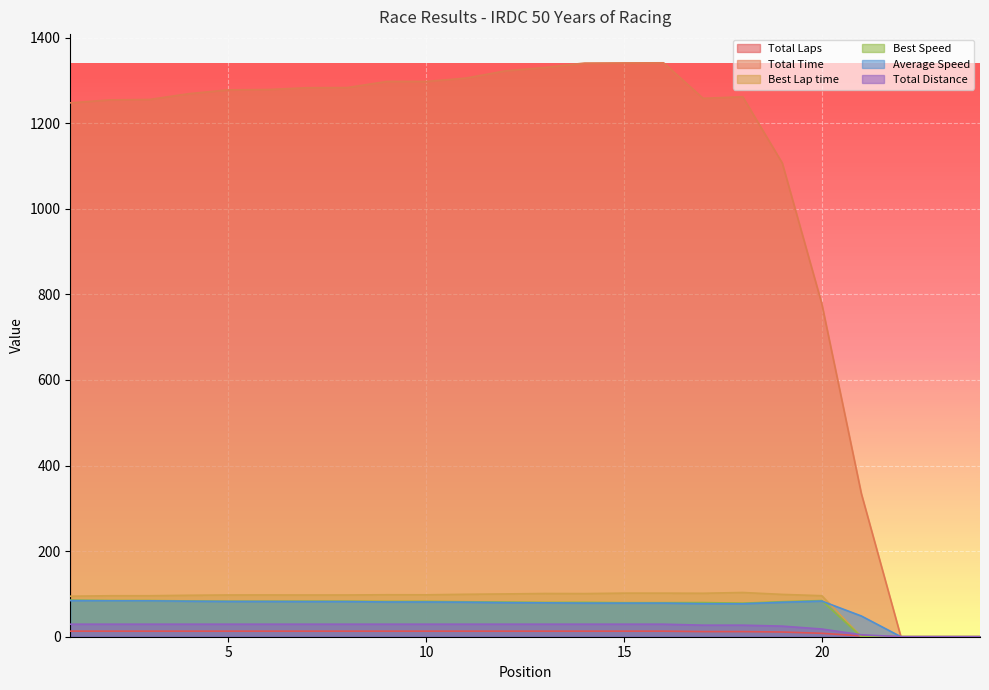

List the series in order of their peak value, lowest first.

Total Laps, Total Distance, Average Speed, Best Speed, Best Lap time, Total Time